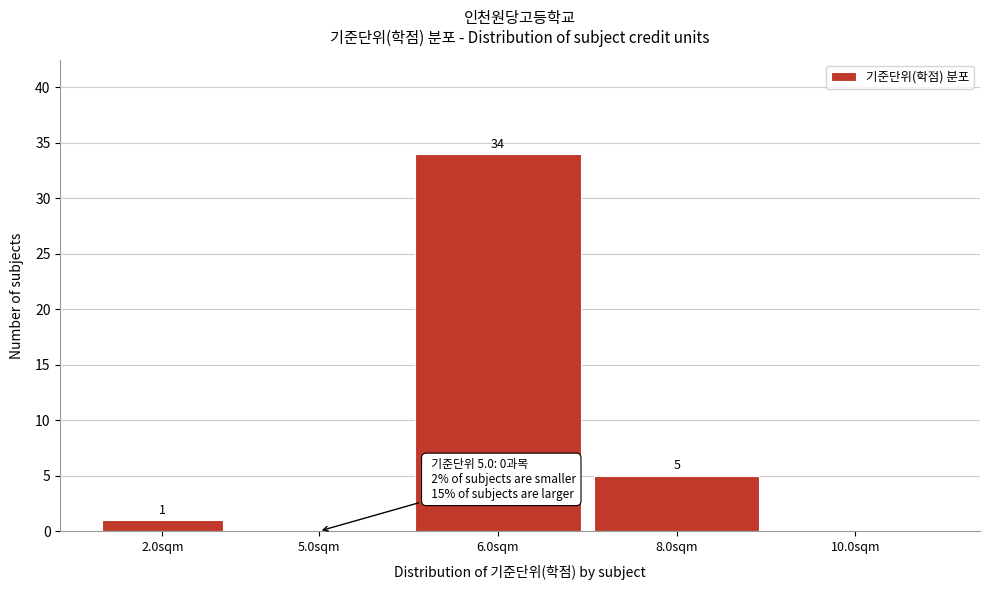

Reading right to left, extract all data points from this chart.

10.0sqm=0	8.0sqm=5	6.0sqm=34	5.0sqm=0	2.0sqm=1